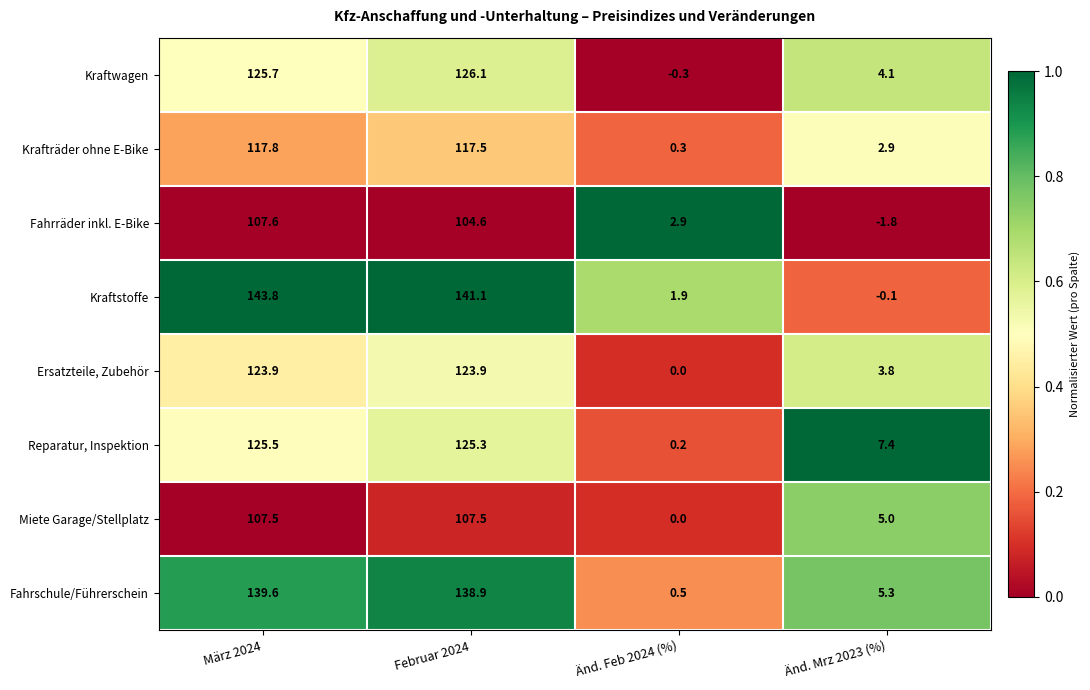

Which series has the largest total across all categories?

Kraftstoffe